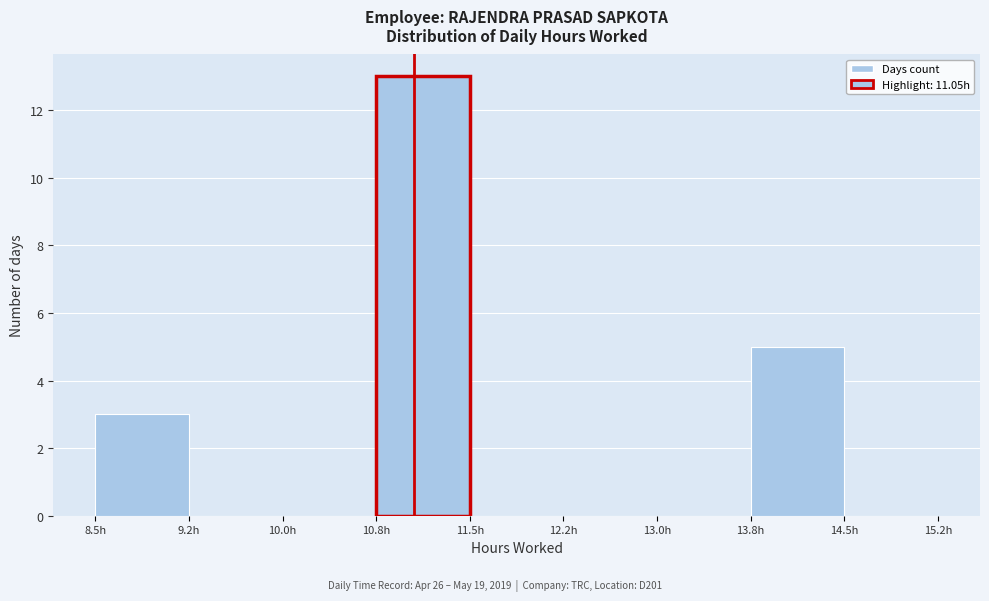

Reading left to right, transcribe this chart: for each bar, give the range it covers on the x-axis and its height. Neither the bar edges nor the heights are printed on the chart, so give them approximately, as read against the axes.

8.50 to 9.25: 3
9.25 to 10.00: 0
10.00 to 10.75: 0
10.75 to 11.50: 13
11.50 to 12.25: 0
12.25 to 13.00: 0
13.00 to 13.75: 0
13.75 to 14.50: 5
14.50 to 15.25: 0